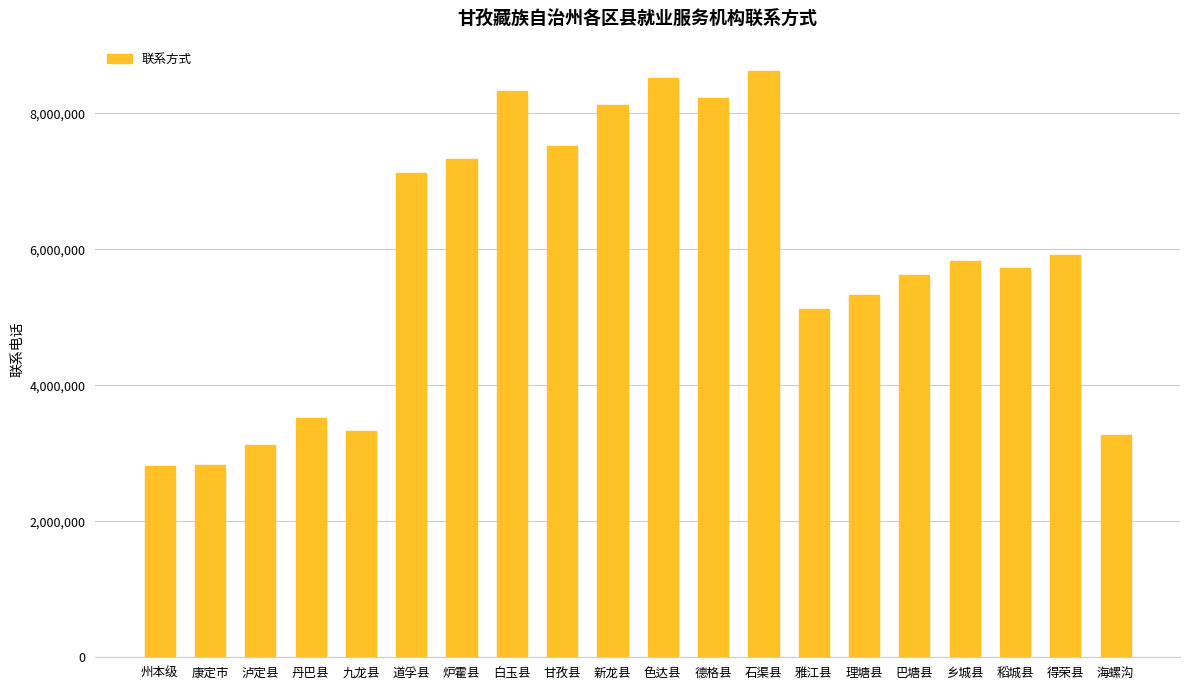

What is the label of the 19th bar from the right?

康定市